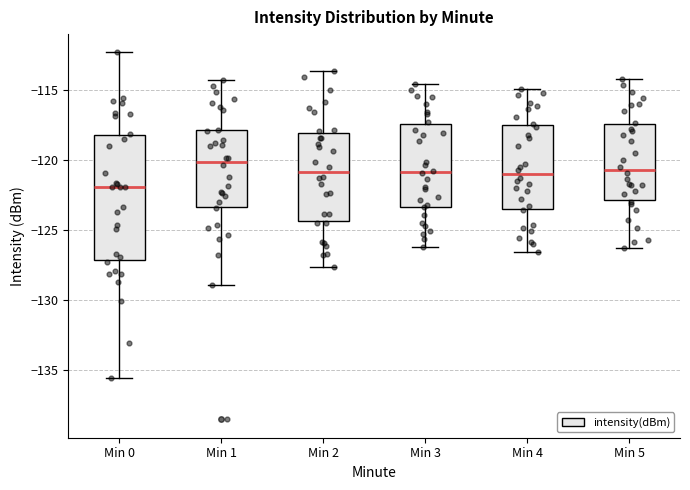

Which box has the lowest median line?

Min 0